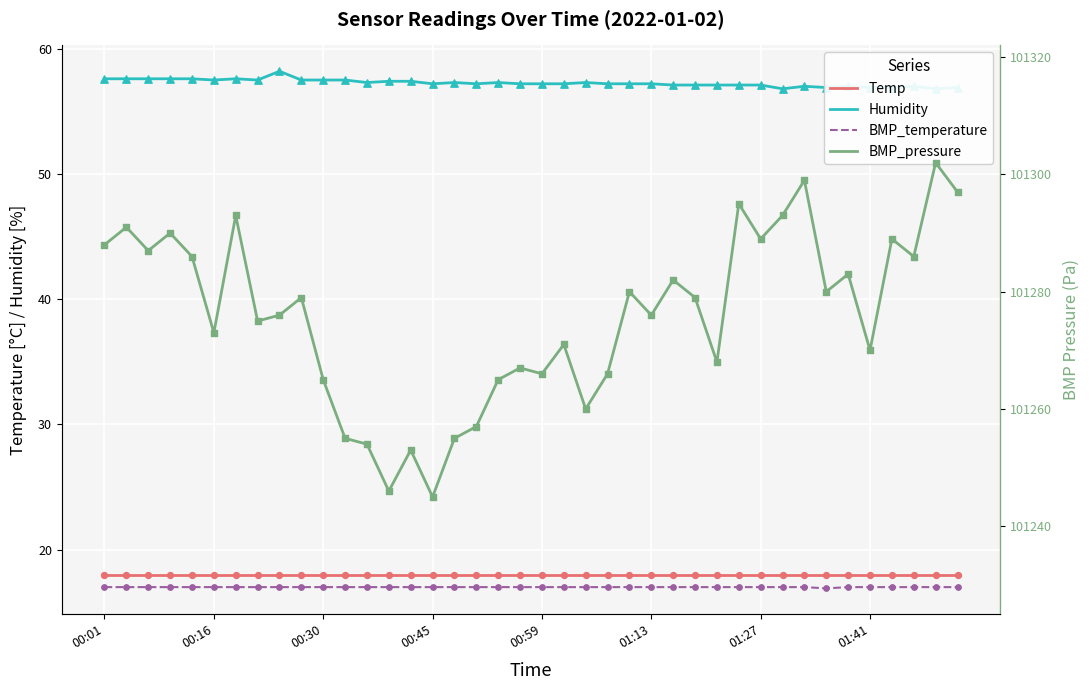

Is the value of Humidity at 14 greater than the value of BMP_temperature at 34?

Yes